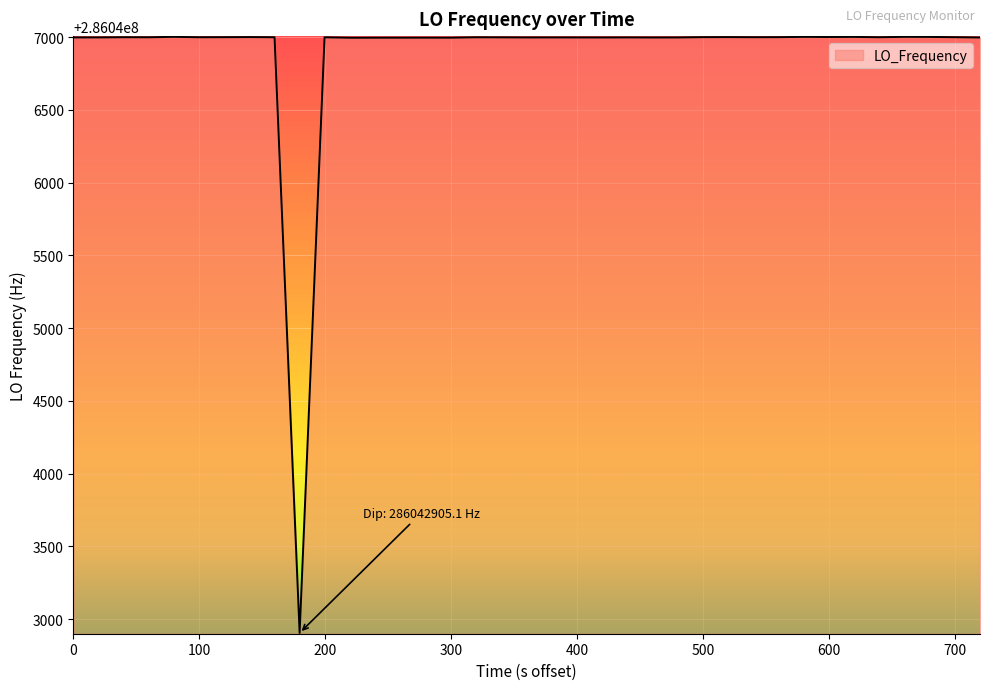

What is the difference between the maximum and minimum values?

4097.7